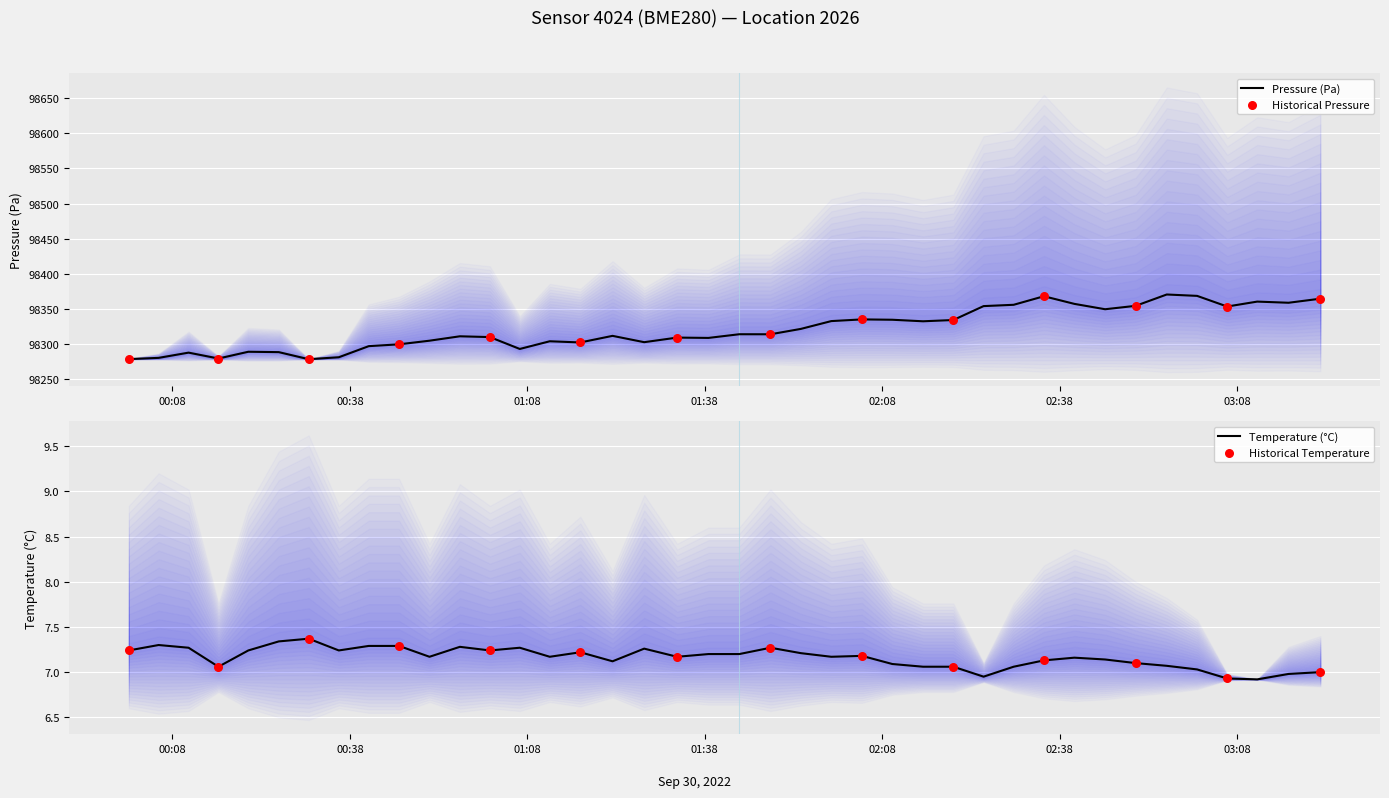

What is the minimum value for Pressure (Pa)?

98277.9